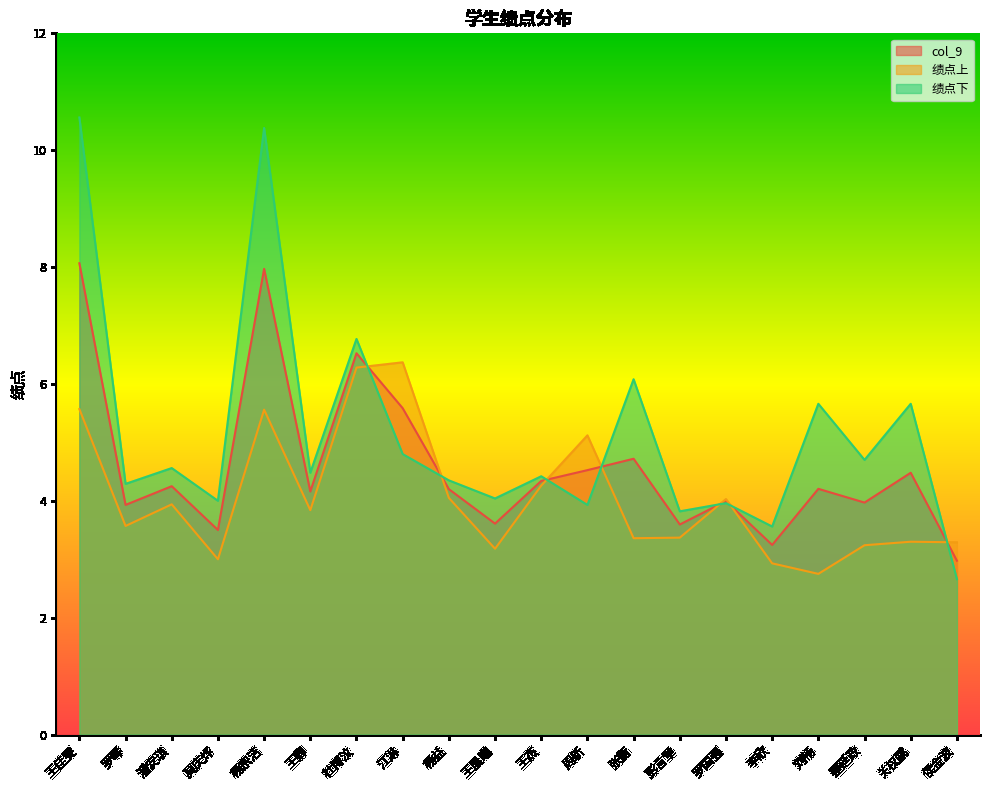

How many lines are shown in the chart?

3